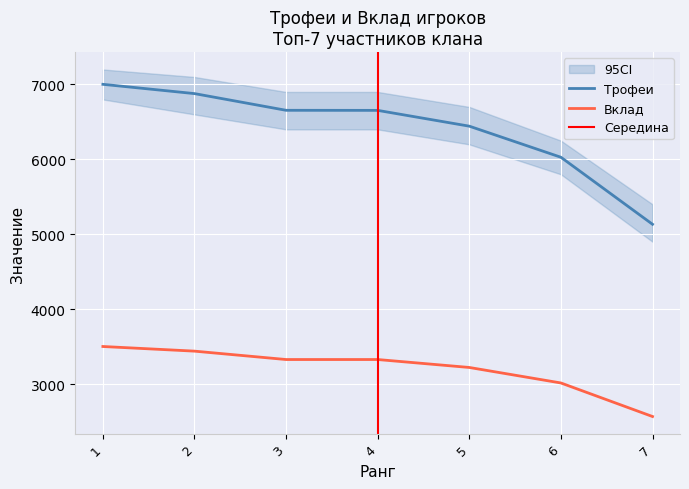

What is the difference between the maximum and second lowest values in the Трофеи series?

974